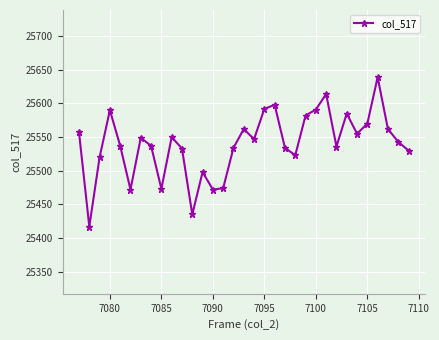

What is the difference between the maximum and minimum values?

222